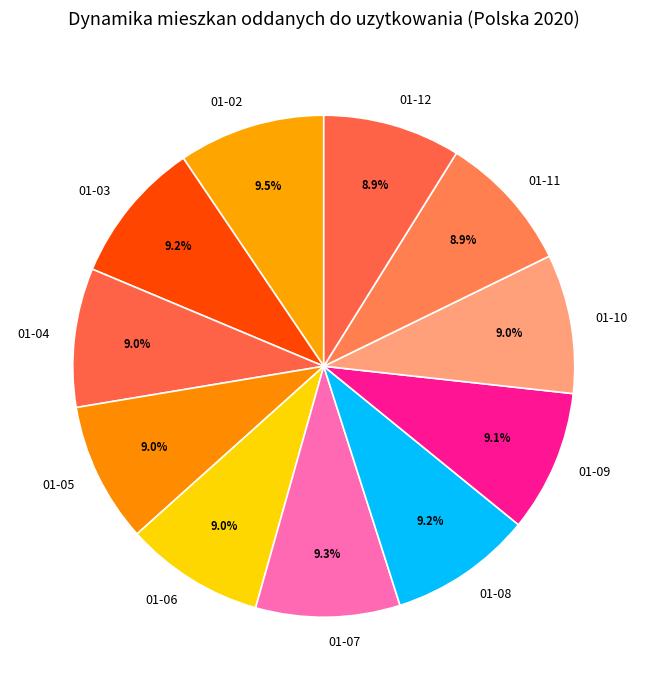

To the nearest percent, what is the difference between the largest and smallest slice percentages?

1%